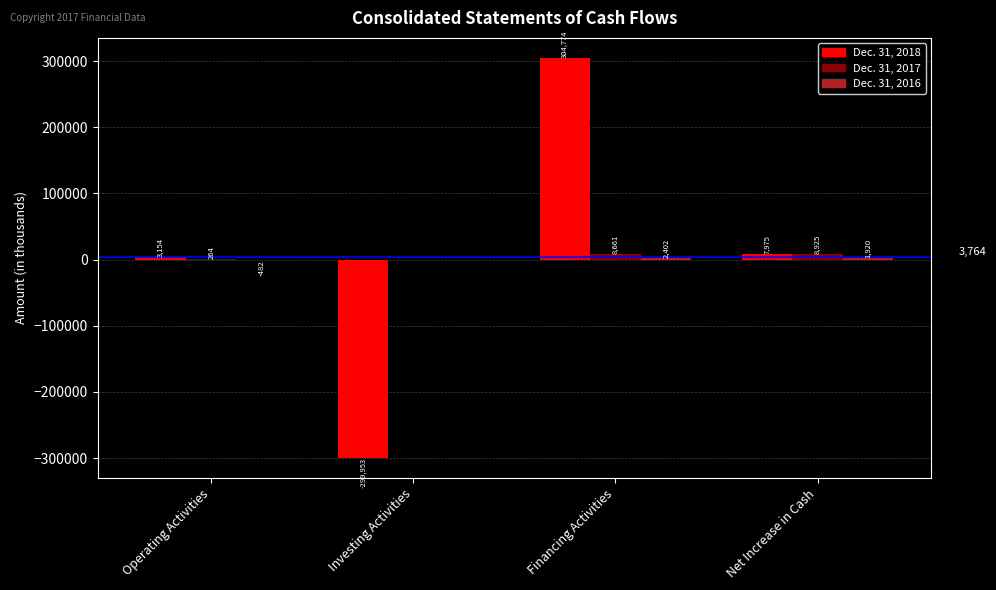

Which series has the largest total across all categories?

Dec. 31, 2017